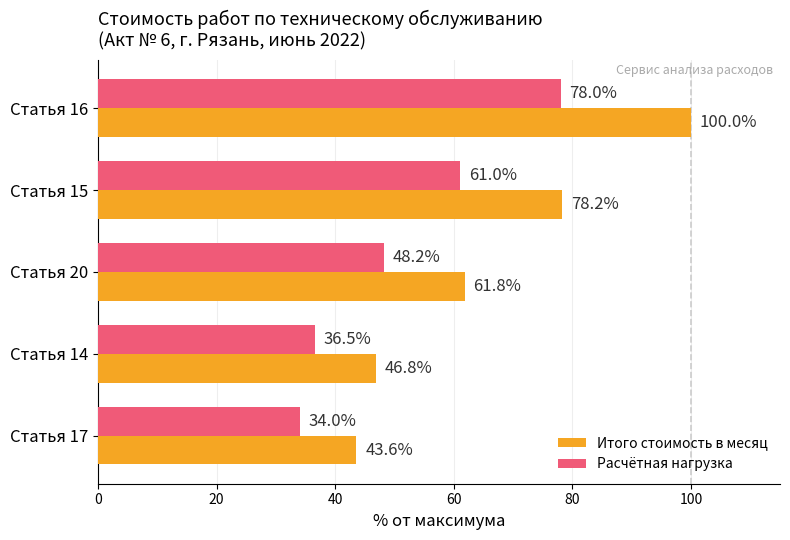

What is the sum of all Итого стоимость в месяц values?

330.5